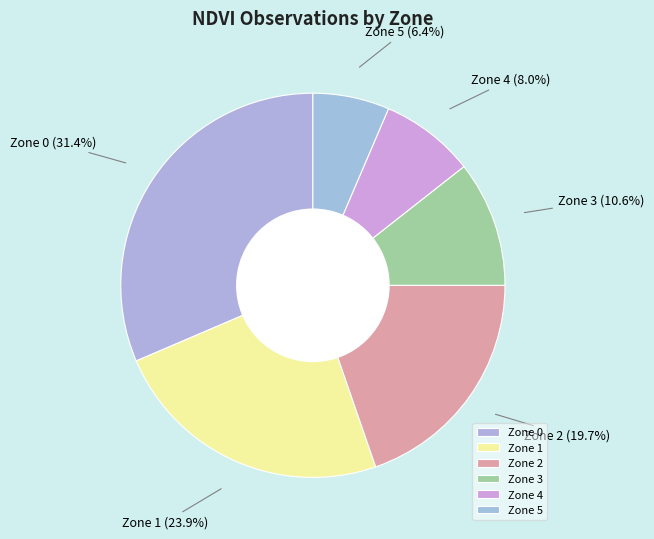

Is Zone 4 the majority of the pie?

No